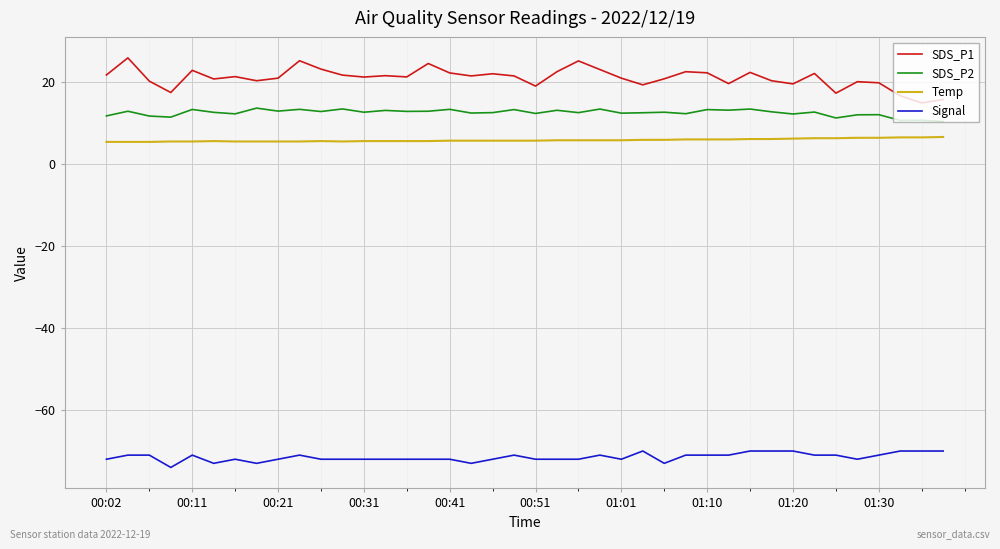

What is the sum of all Temp values?

229.2